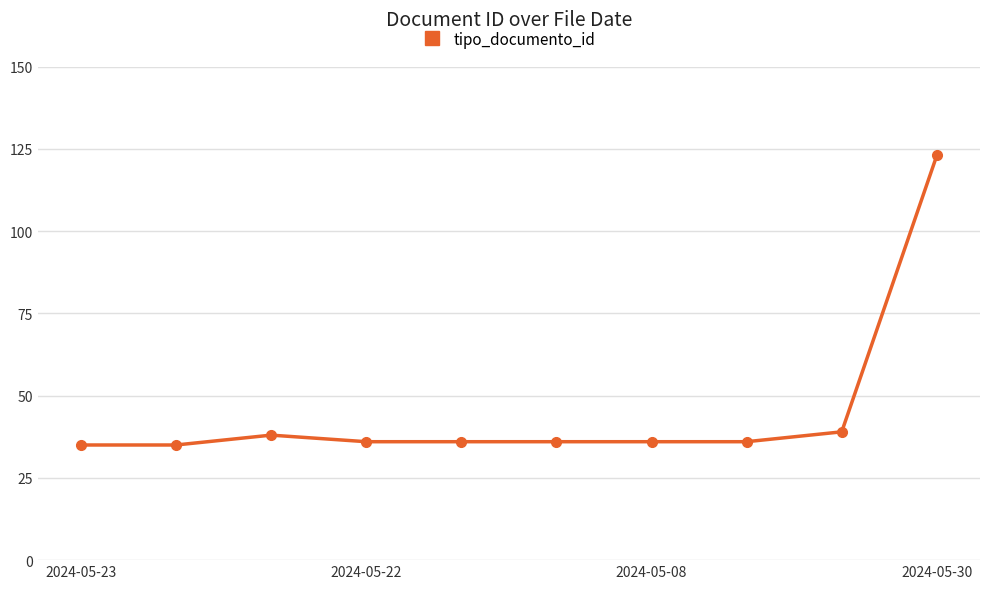

What is the value of the 3rd point from the left?

38